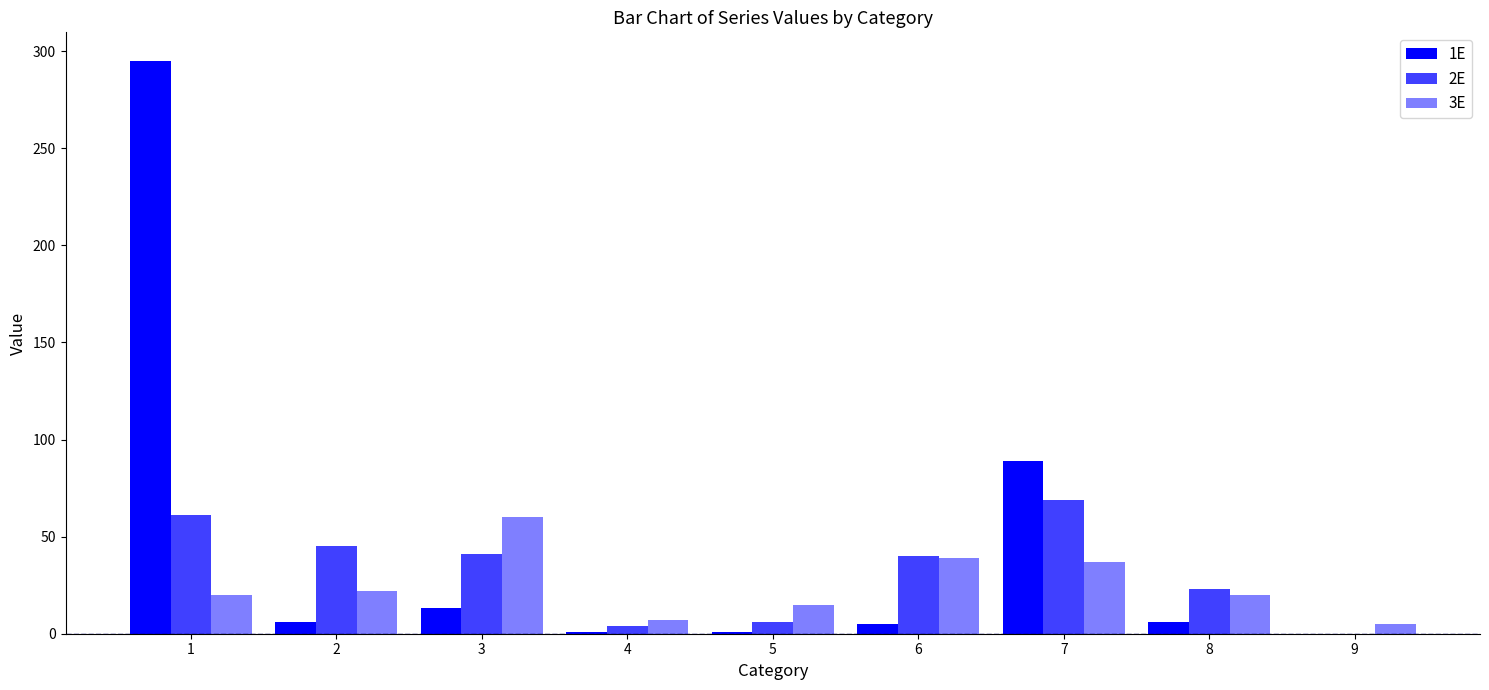

How many positive values does the 2E series have?

8